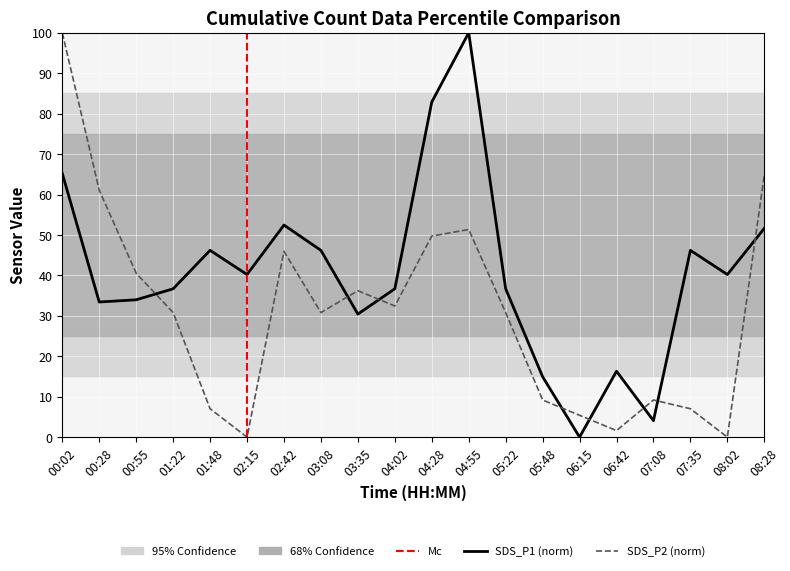

Where does the SDS_P1 series first go above 40?

00:02